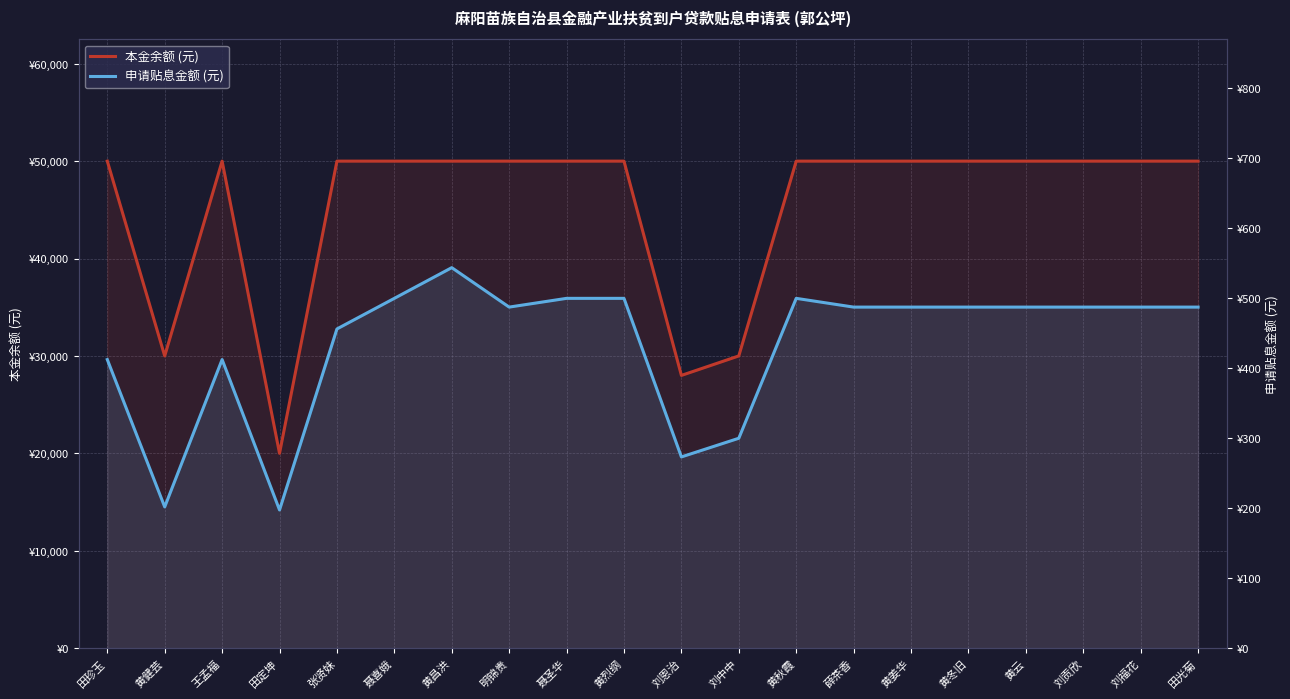

List the series in order of their overall mean, lowest first.

申请贴息金额 (元), 本金余额 (元)